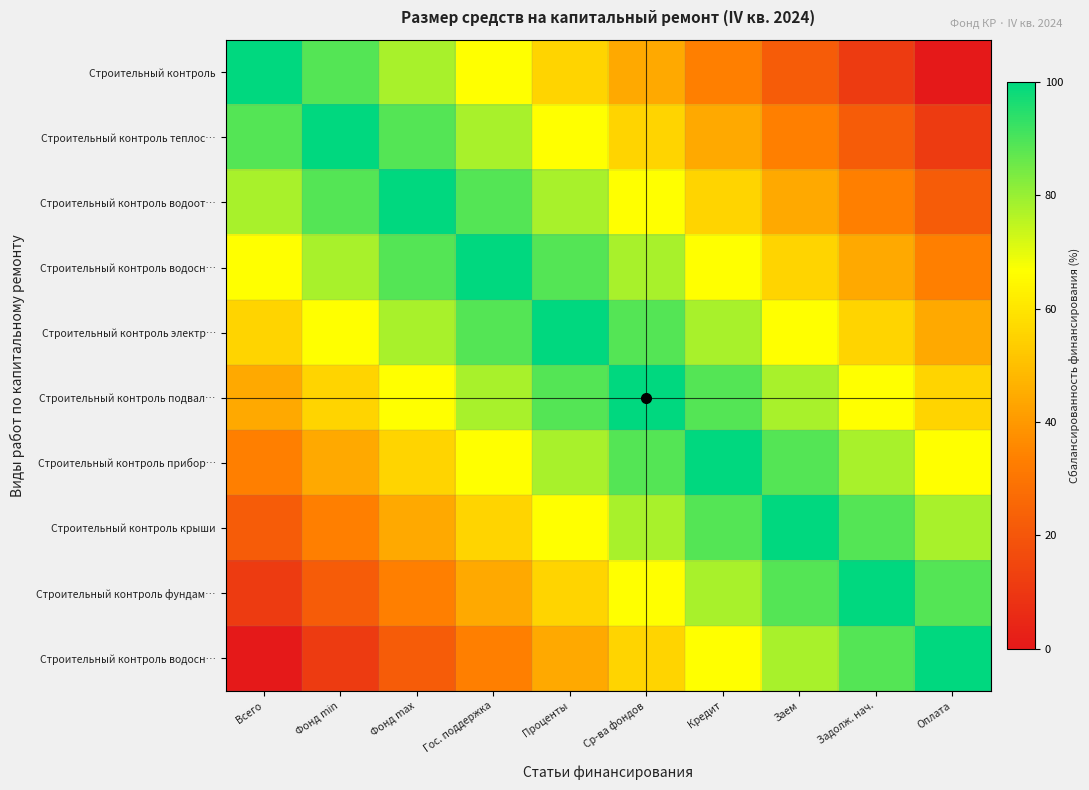

What is the spread (max minus min) of values at Фонд min?

88.9